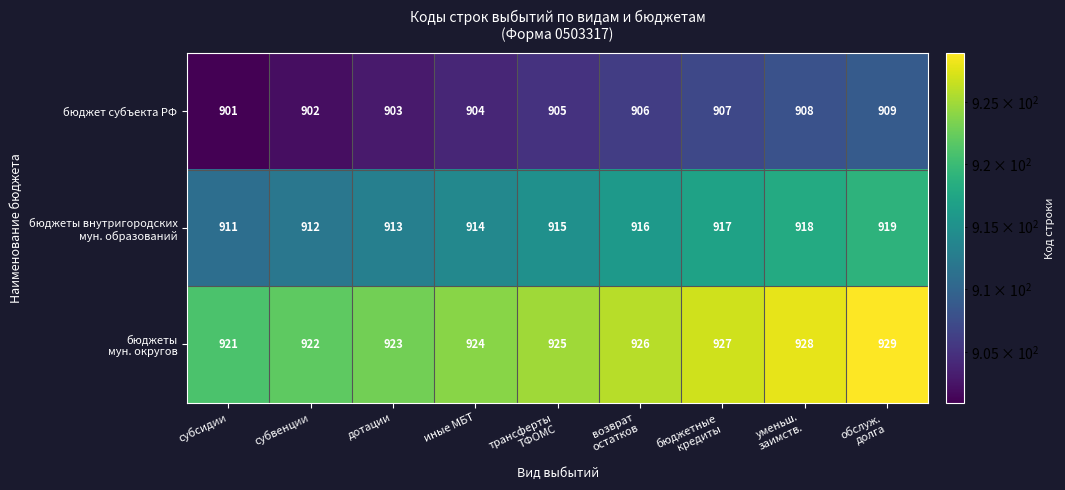

Is it true that бюджет субъекта РФ equals 1619 at субвенции?

False